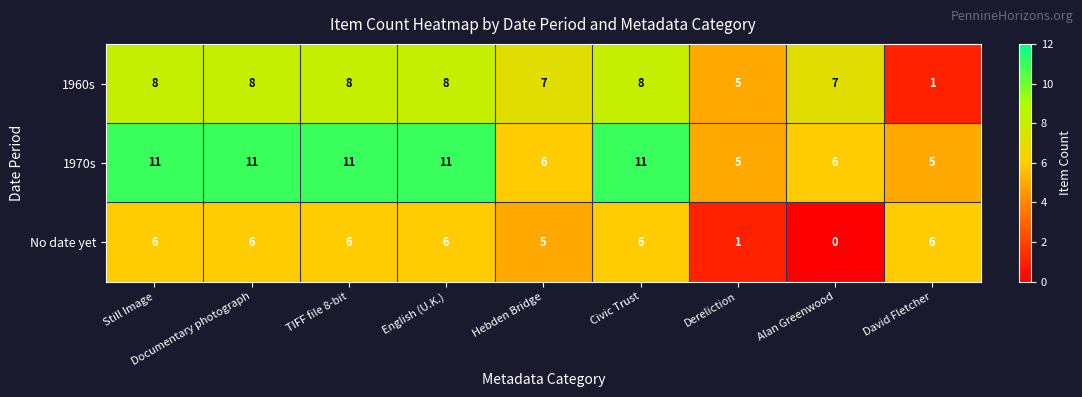

What is the maximum value shown in the chart?

11